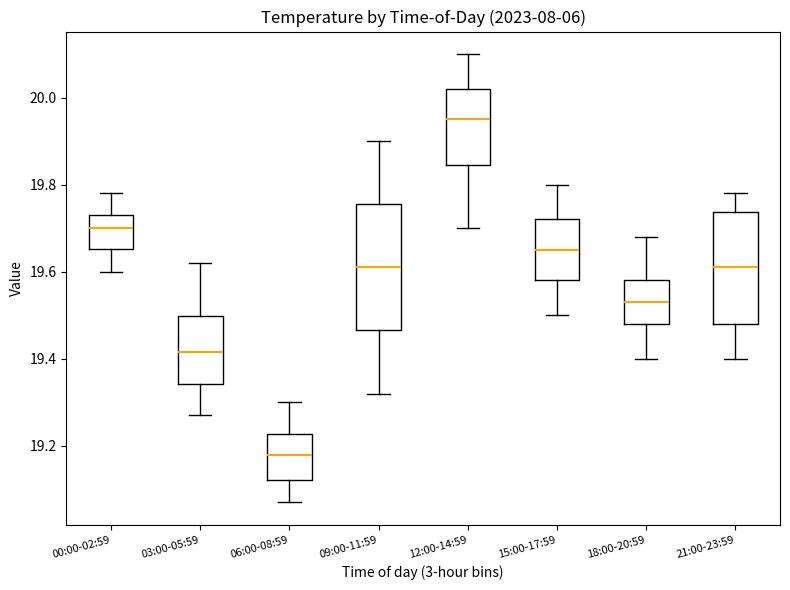

Reading left to right, transcribe this box plot: for each box, give where its median line is, the range the box spans, and where its two whiskers end, as read against the y-axis. The values are not printed on the chart, so give them approximately, as read against the axis.

00:00-02:59: median 19.70, box 19.66 to 19.74, whiskers 19.60 to 19.78
03:00-05:59: median 19.42, box 19.34 to 19.50, whiskers 19.28 to 19.62
06:00-08:59: median 19.18, box 19.12 to 19.22, whiskers 19.08 to 19.30
09:00-11:59: median 19.62, box 19.46 to 19.76, whiskers 19.32 to 19.90
12:00-14:59: median 19.96, box 19.84 to 20.02, whiskers 19.70 to 20.10
15:00-17:59: median 19.66, box 19.58 to 19.72, whiskers 19.50 to 19.80
18:00-20:59: median 19.54, box 19.48 to 19.58, whiskers 19.40 to 19.68
21:00-23:59: median 19.62, box 19.48 to 19.74, whiskers 19.40 to 19.78